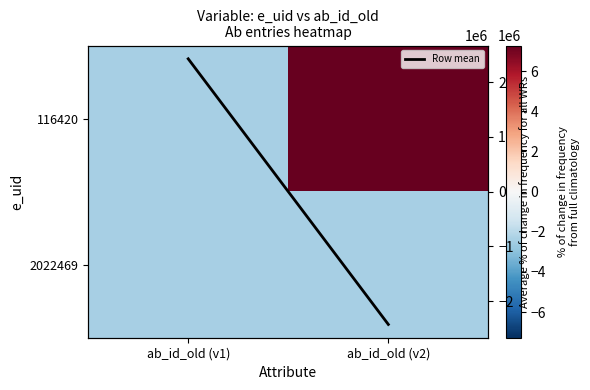

List the labels in order of Row mean value, smallest first.

ab_id_old (v2), ab_id_old (v1)